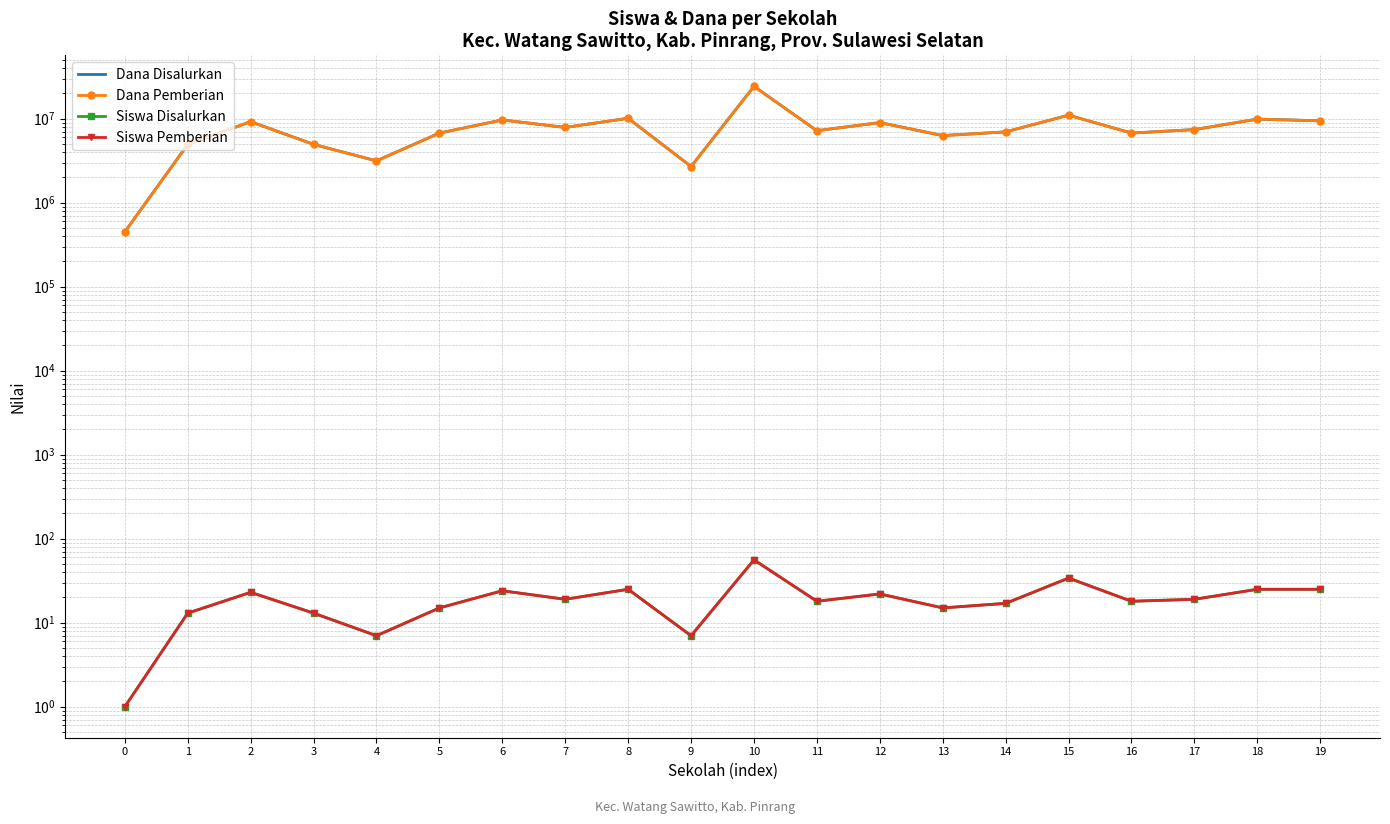

True or false: Dana Disalurkan has more than 2 interior local peaks.

True